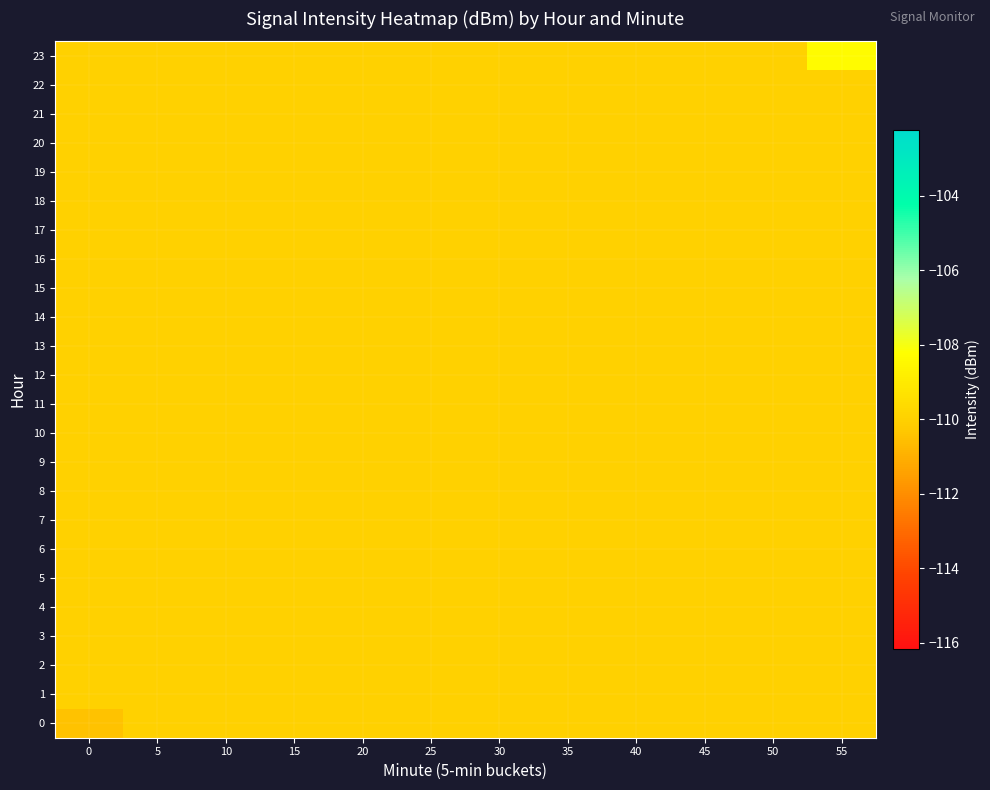

What is the minimum value shown in the chart?

-110.5